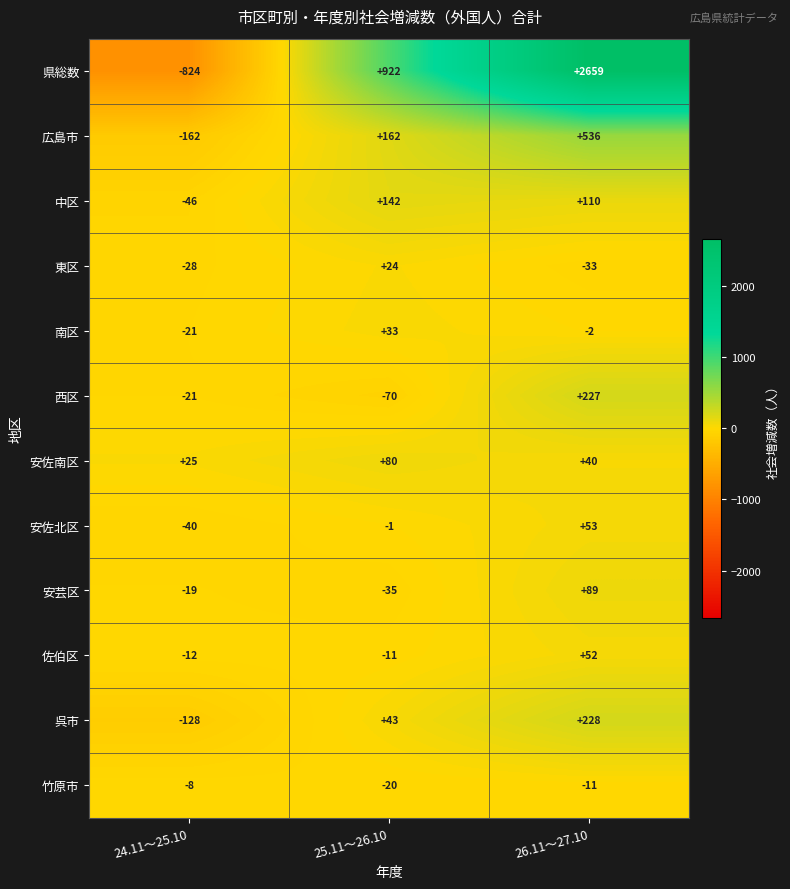

What is the minimum value for 呉市?

-128